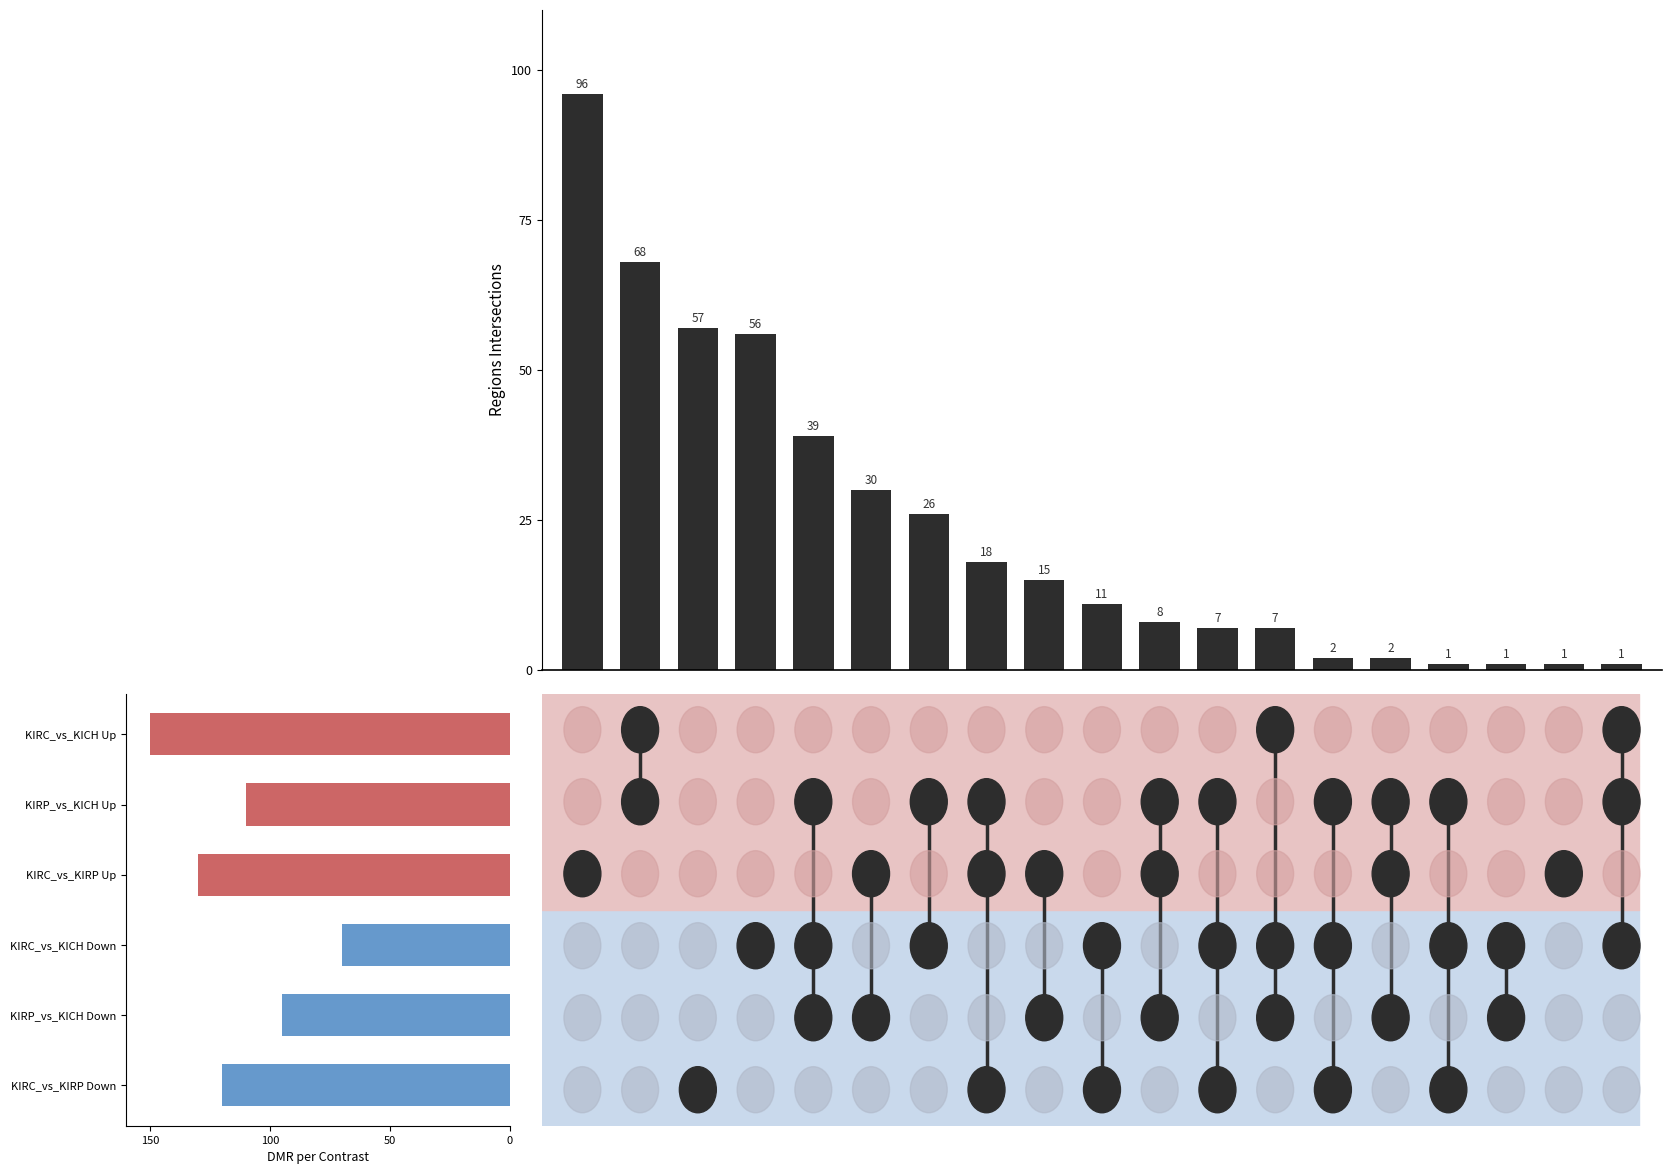

What is the sum of the values at 17 and 11?

9